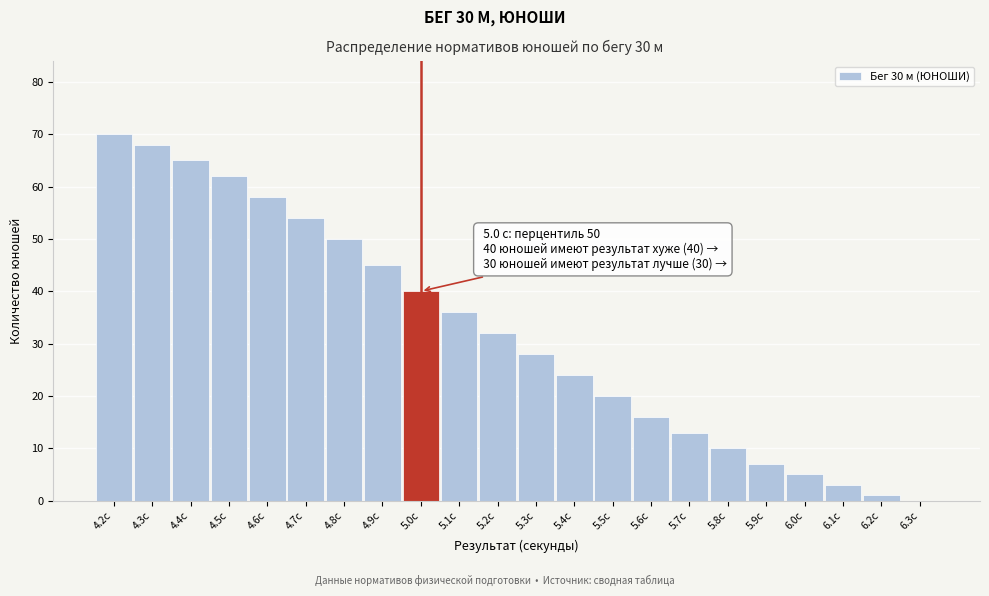

Reading left to right, what are all the values shown in this chart?

4.2с=70	4.3с=68	4.4с=65	4.5с=62	4.6с=58	4.7с=54	4.8с=50	4.9с=45	5.0с=40	5.1с=36	5.2с=32	5.3с=28	5.4с=24	5.5с=20	5.6с=16	5.7с=13	5.8с=10	5.9с=7	6.0с=5	6.1с=3	6.2с=1	6.3с=0